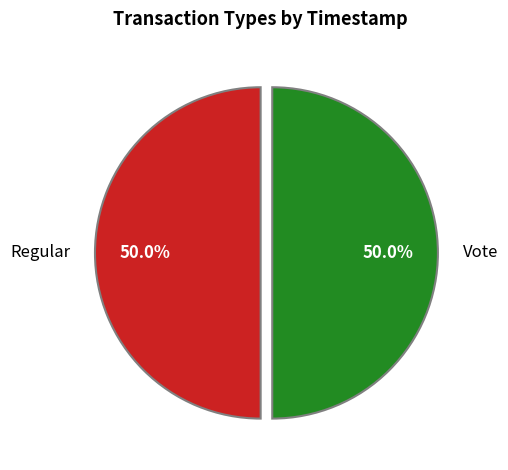

What percentage is NOT represented by Vote?

50.0%